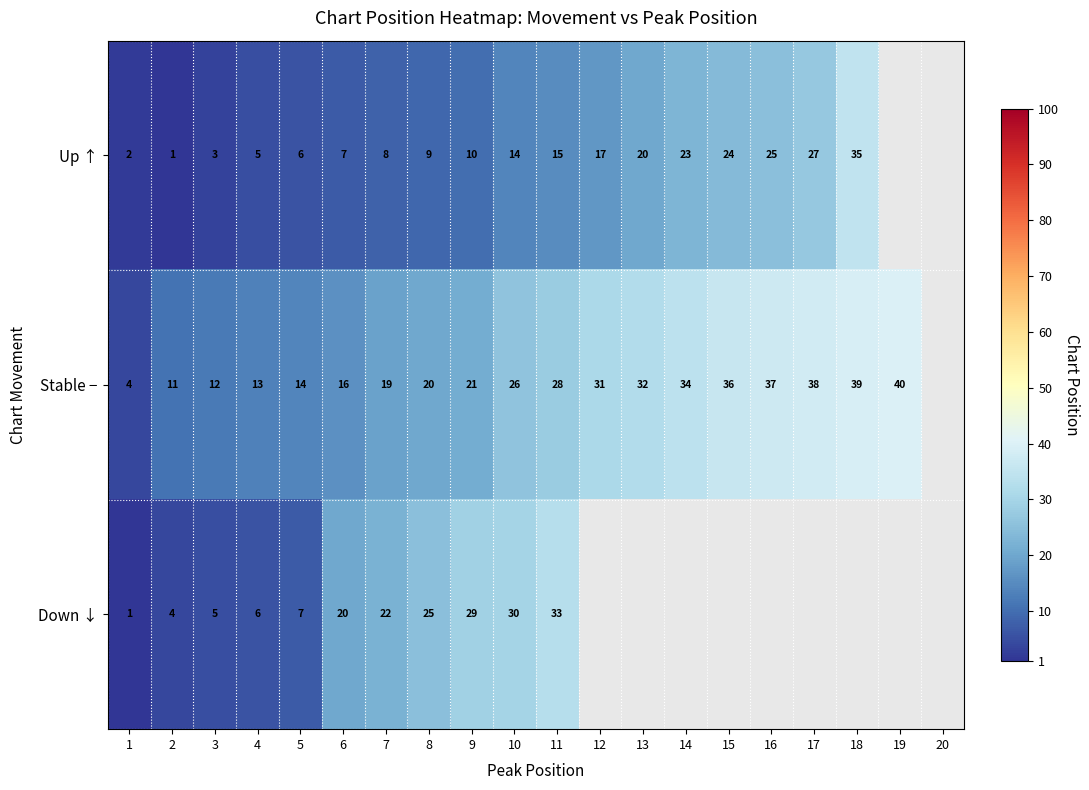

True or false: Down ↓ has a value of 40.5 at 8.

False